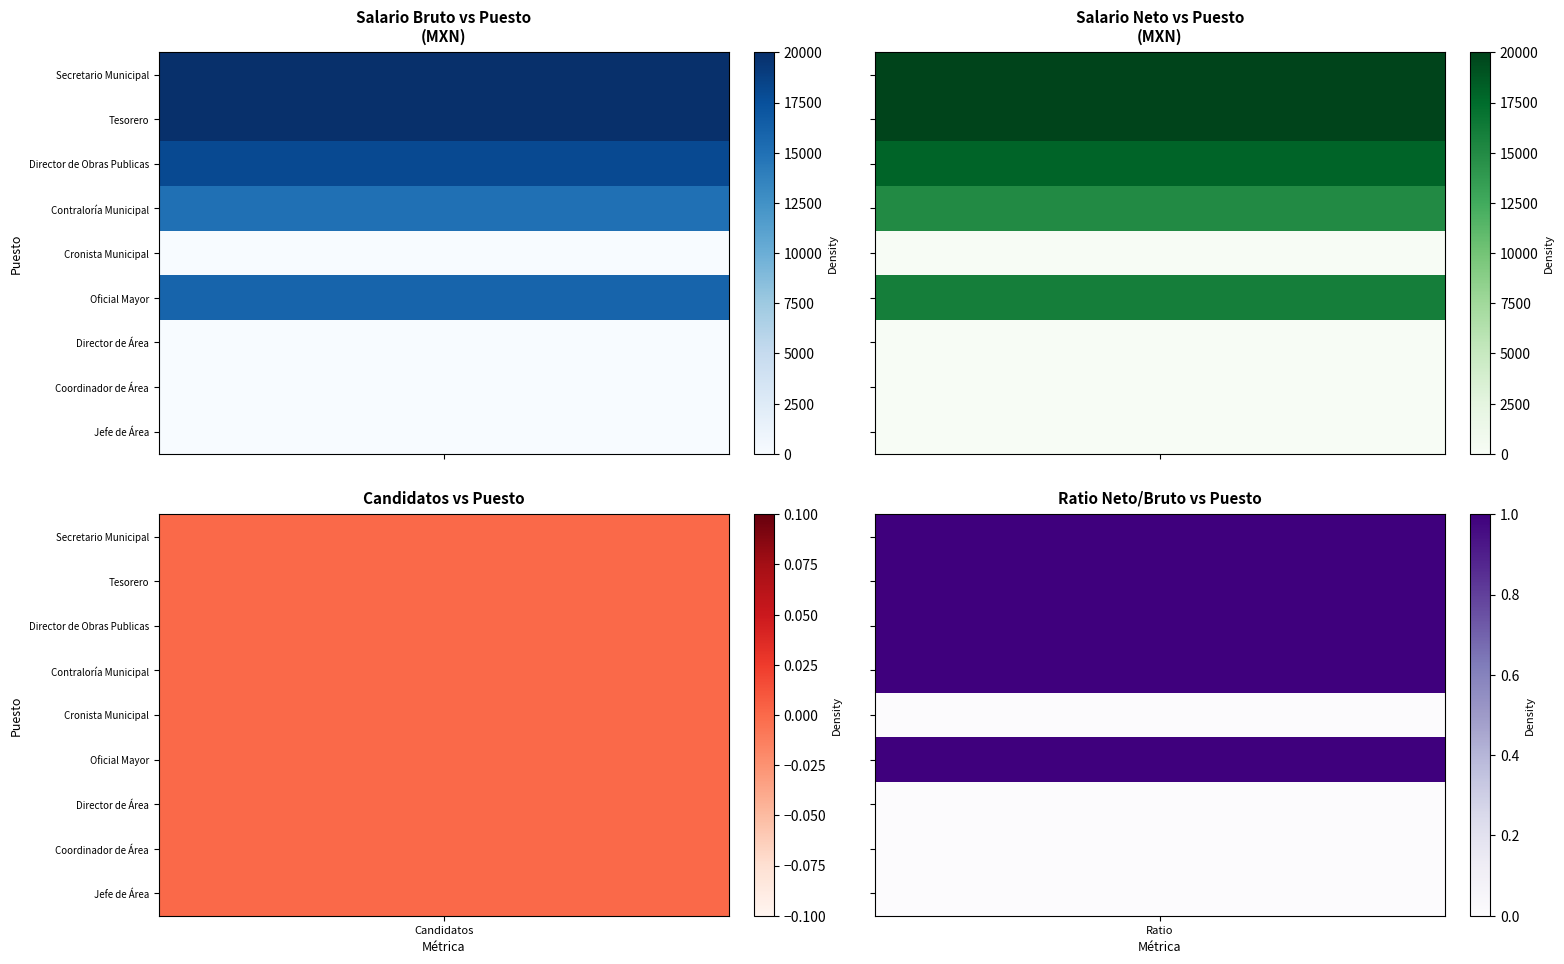

Where is Oficial Mayor nearest to the value 8000?

Salario bruto